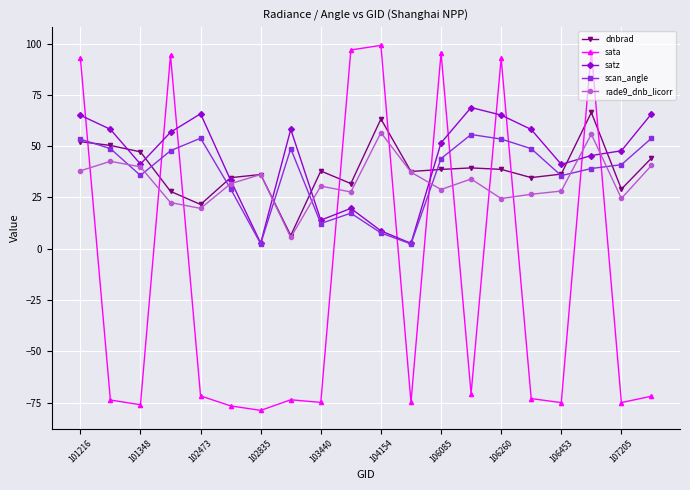

True or false: scan_angle has more than 0 points higher than both neighbors.

True